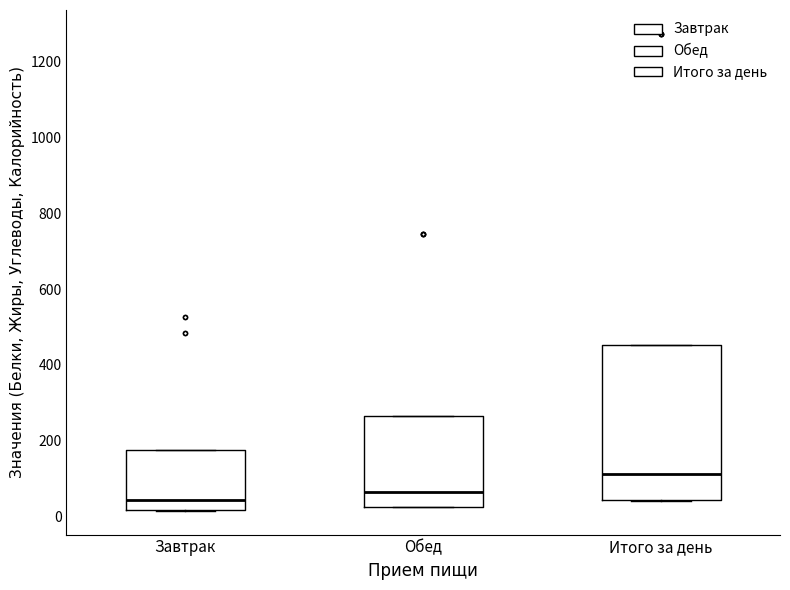

Reading left to right, read every box against the y-axis: the position of its median line, the range the box covers, and the ends of its whiskers. The values are not printed on the chart, so give them approximately, as read against the axis.

Завтрак: median 40, box 20 to 180, whiskers 20 to 180
Обед: median 60, box 20 to 260, whiskers 20 to 260
Итого за день: median 120, box 40 to 460, whiskers 40 to 460